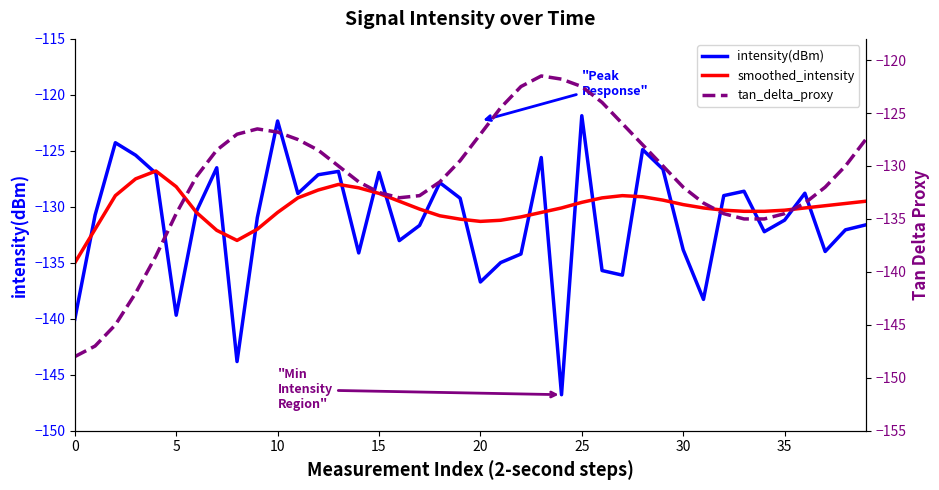

Which series ends up on top after the final intersection of smoothed_intensity and tan_delta_proxy?

tan_delta_proxy